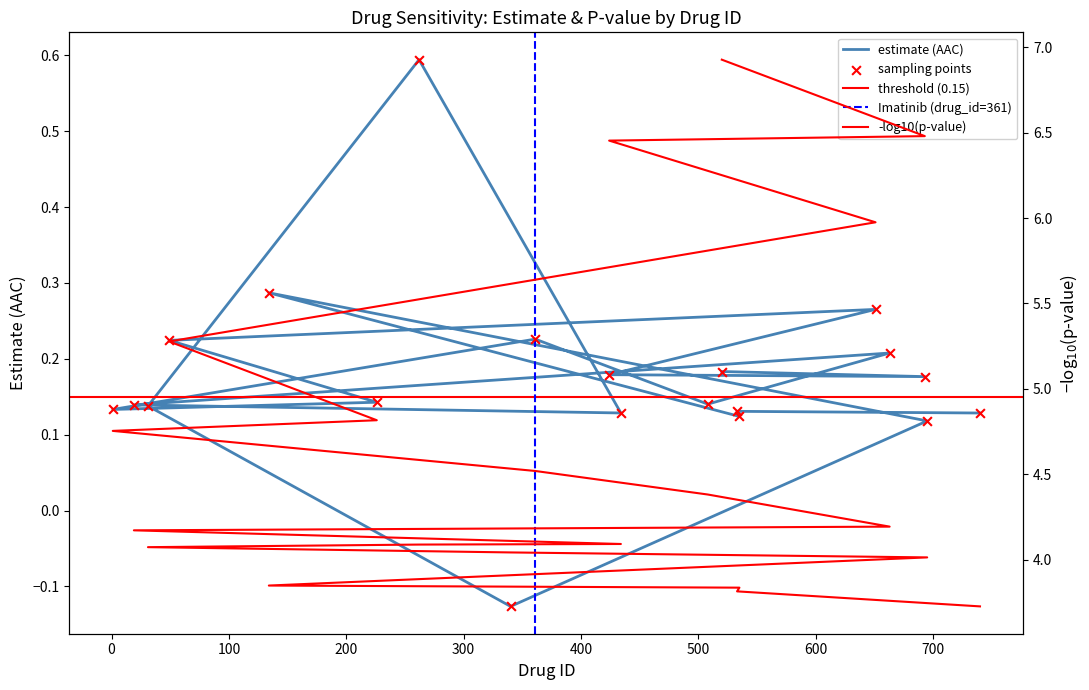

What is the change in value from 340 to 695?

+0.2